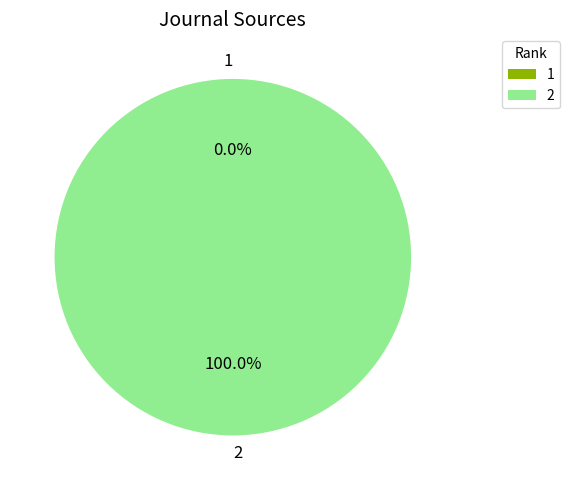

What is the majority slice?

2